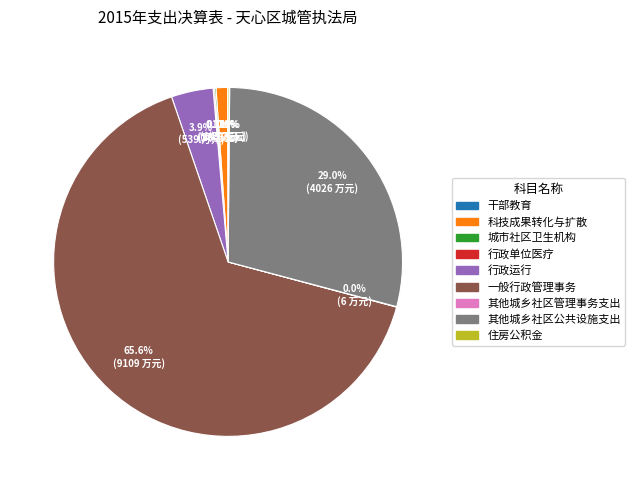

Do 其他城乡社区公共设施支出 and 一般行政管理事务 together represent more than half of the pie?

Yes